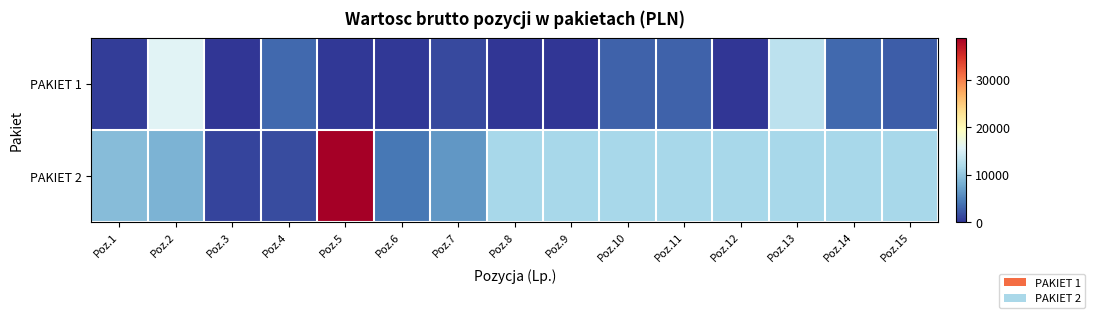

True or false: PAKIET 2 has a value of 950.4 at Poz.3.

True